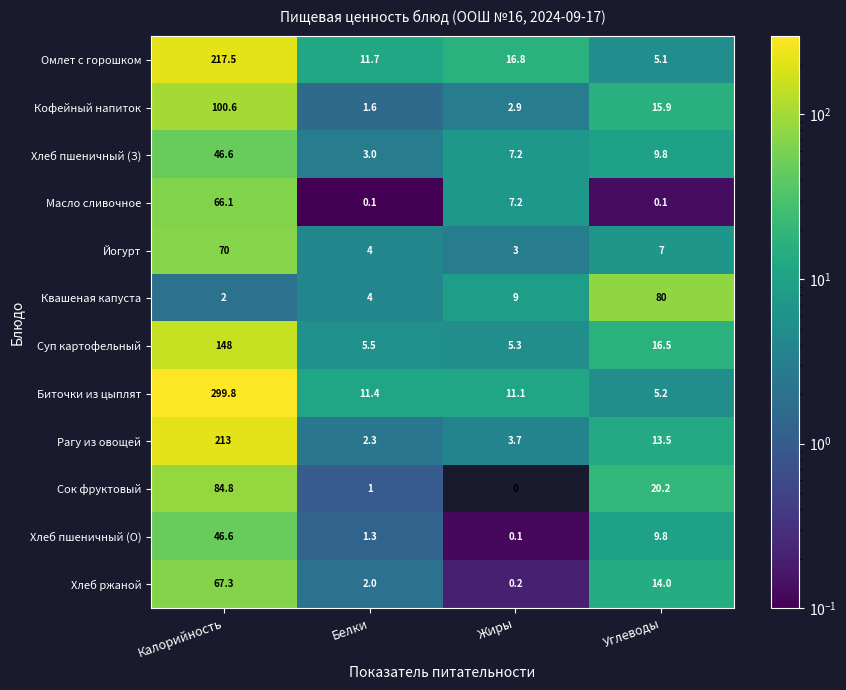

What is the difference between the maximum and minimum values in the Омлет с горошком series?

212.4